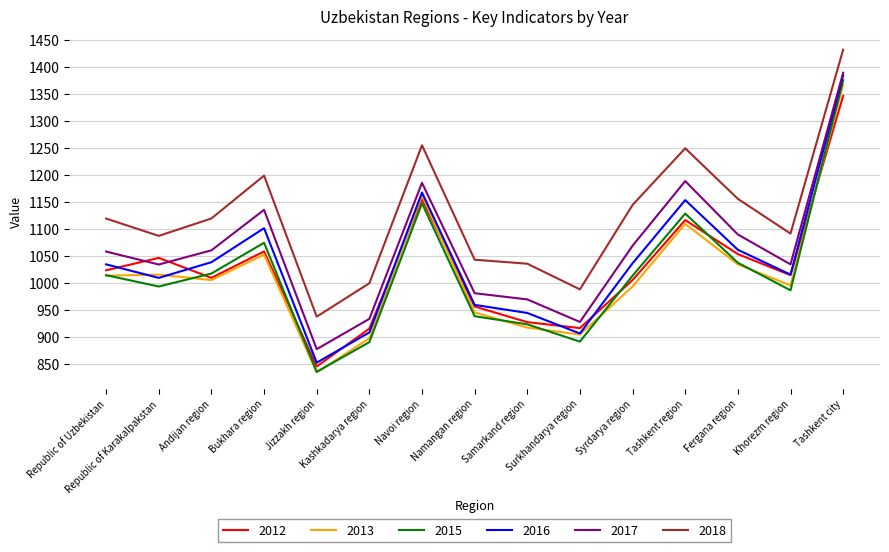

Which series has the largest total across all categories?

2018